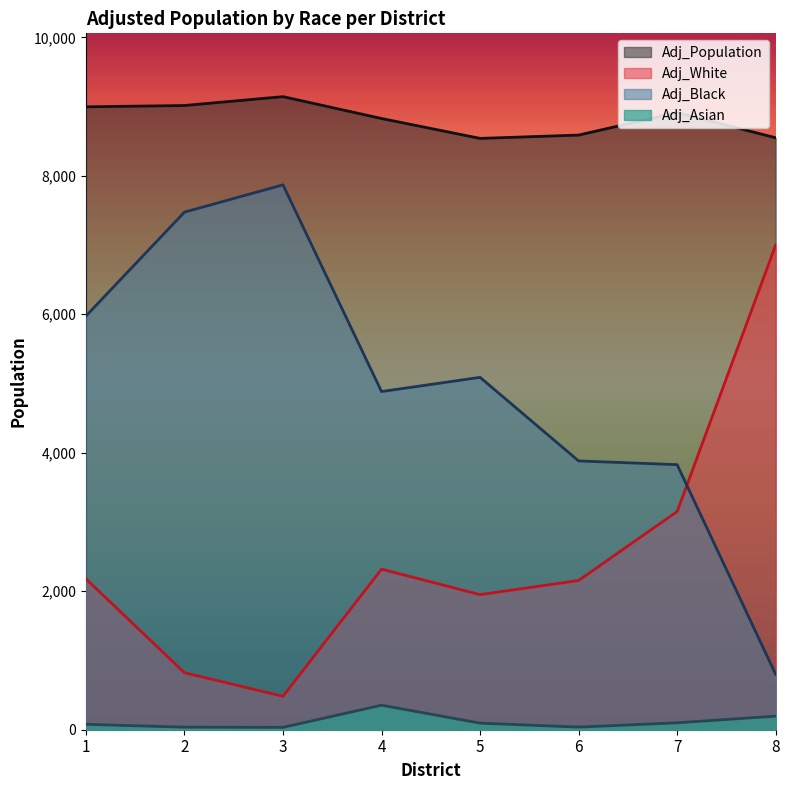

List the series in order of their overall mean, lowest first.

Adj_Asian, Adj_White, Adj_Black, Adj_Population